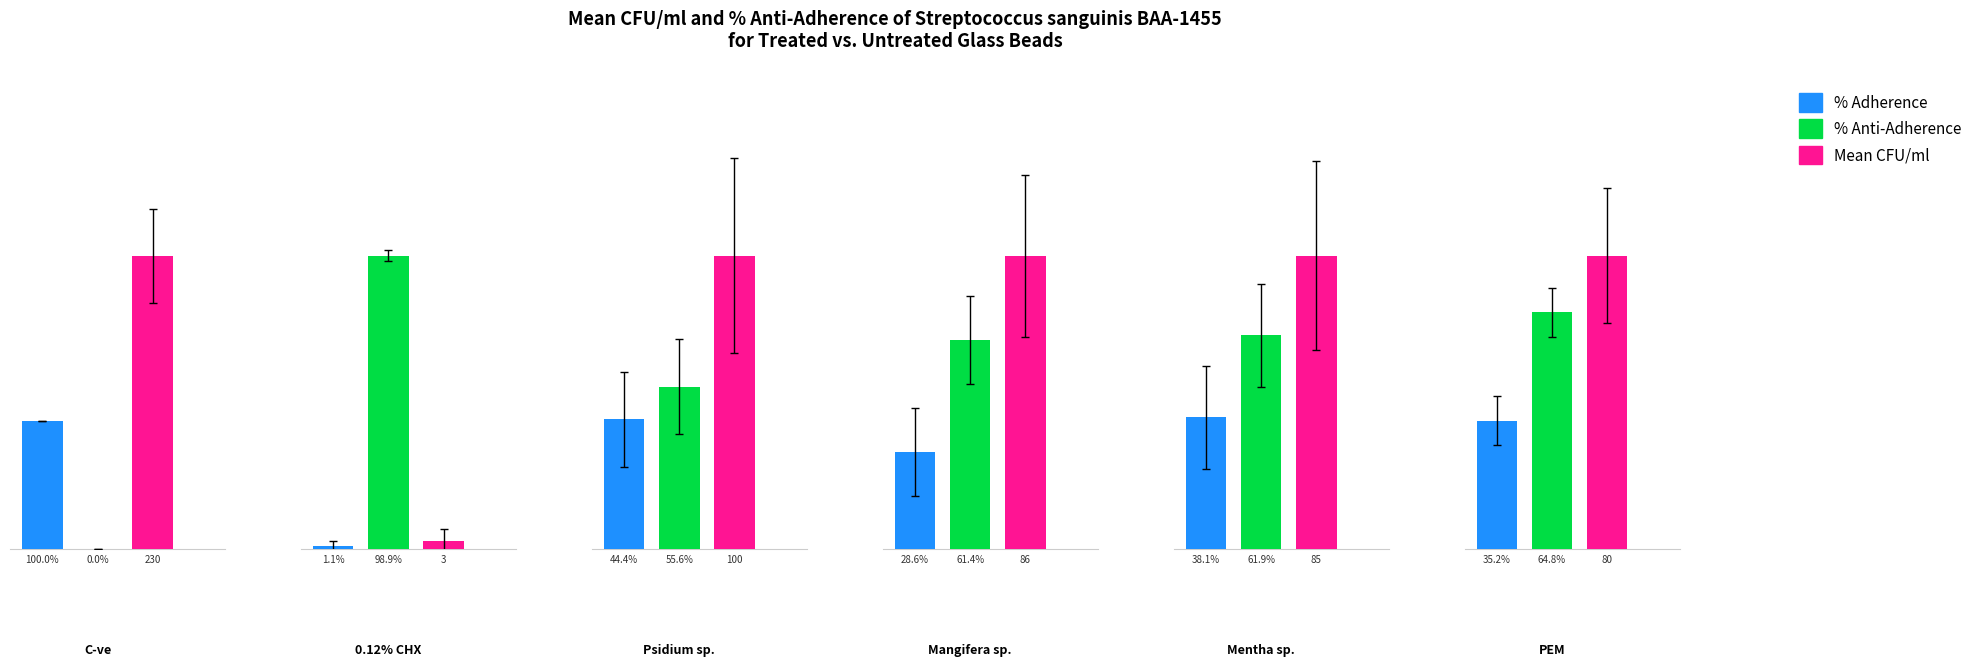

How many bars are there in each group?

3